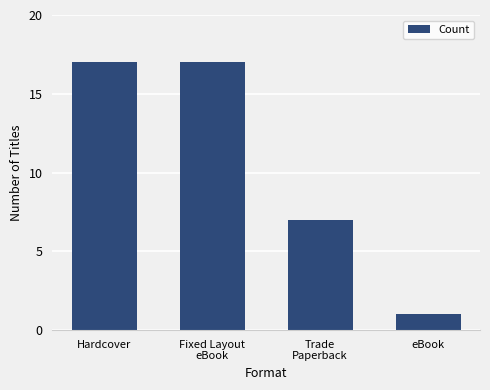

What is the label of the 4th bar from the right?

Hardcover